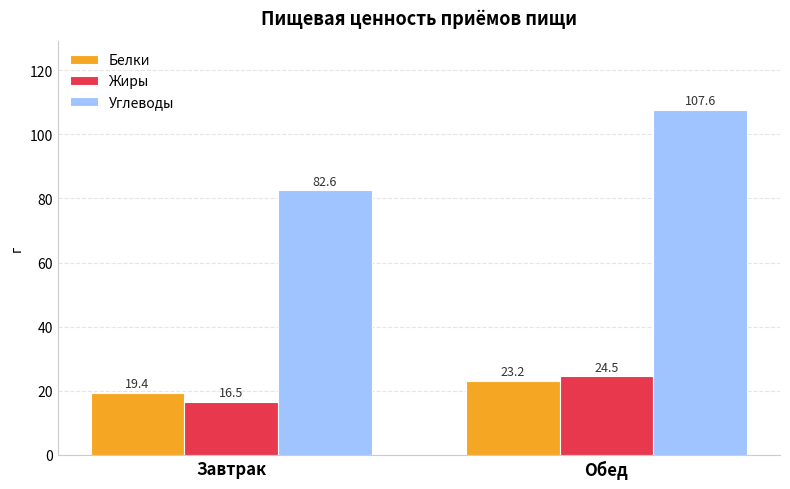

What is the sum of all Жиры values?

41.1